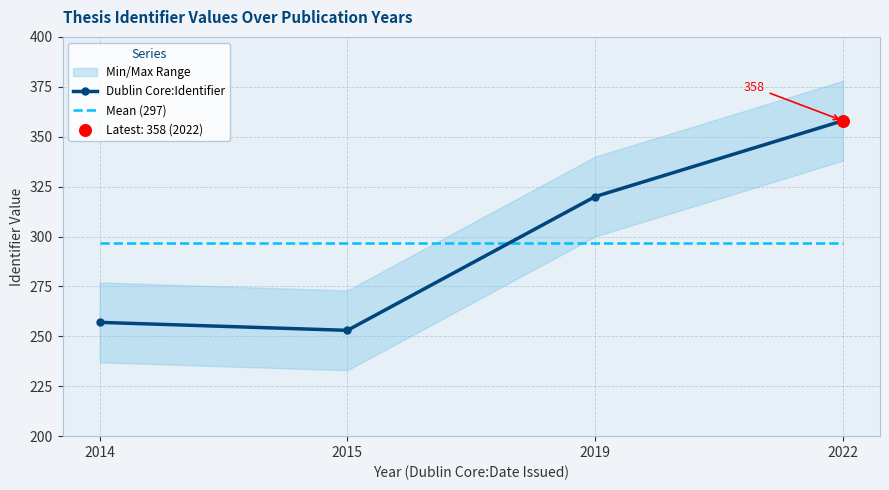

What is the total value across all series at 2019?

617